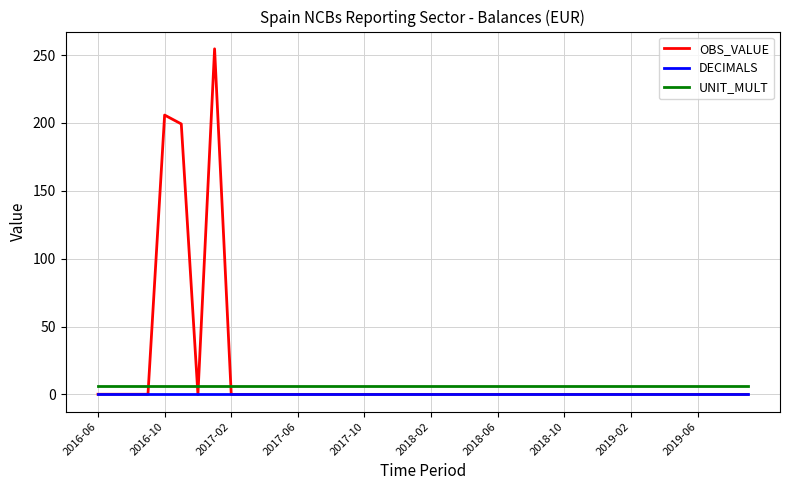

Which series has the widest spread of values?

OBS_VALUE